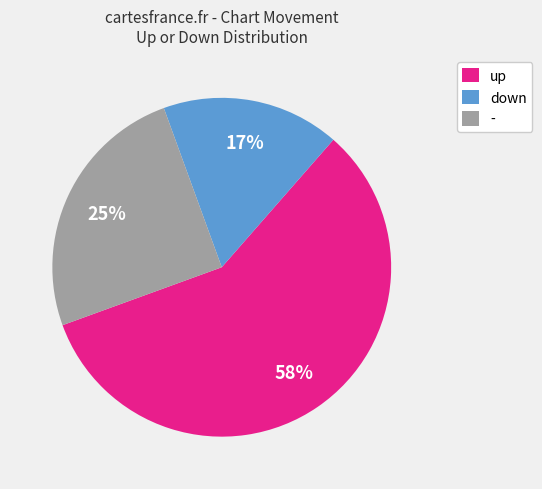

To the nearest percent, what is the difference between the - and up slice percentages?

33%